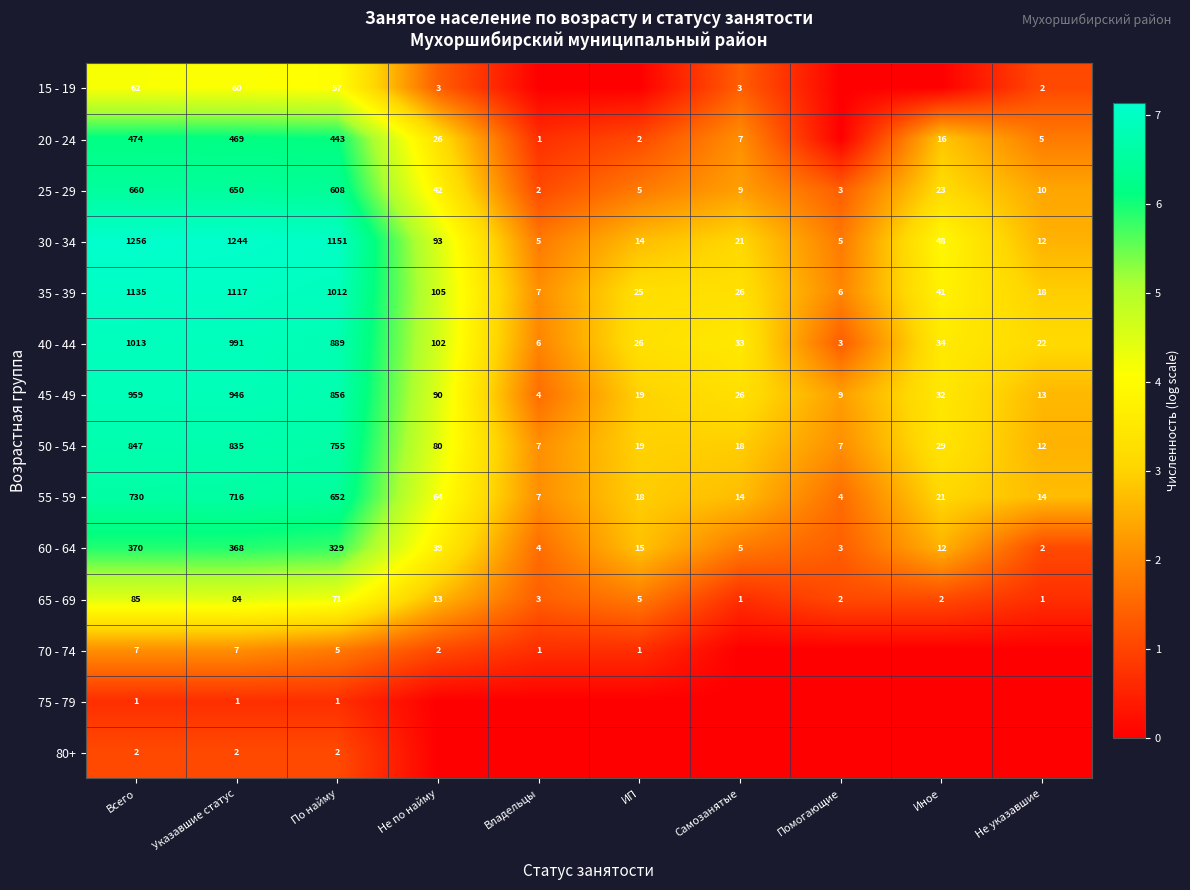

Is the value of 15 - 19 at По найму greater than the value of 20 - 24 at Иное?

Yes